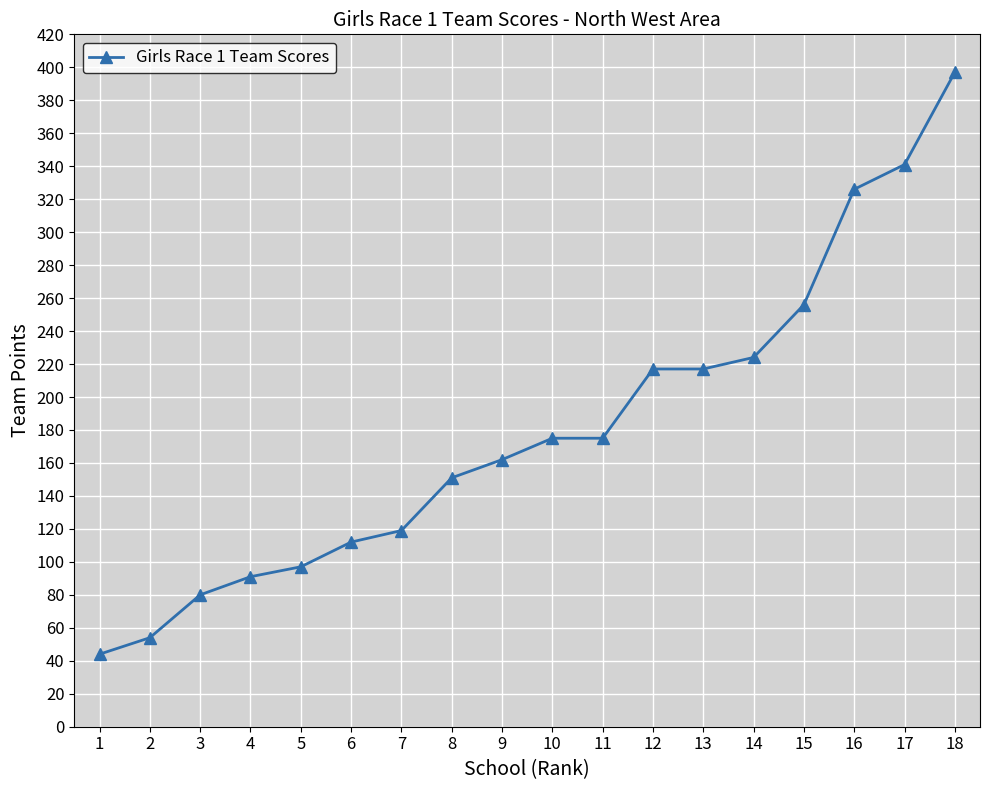

Reading right to left, list all the values displayed in this chart.

397	341	326	256	224	217	217	175	175	162	151	119	112	97	91	80	54	44